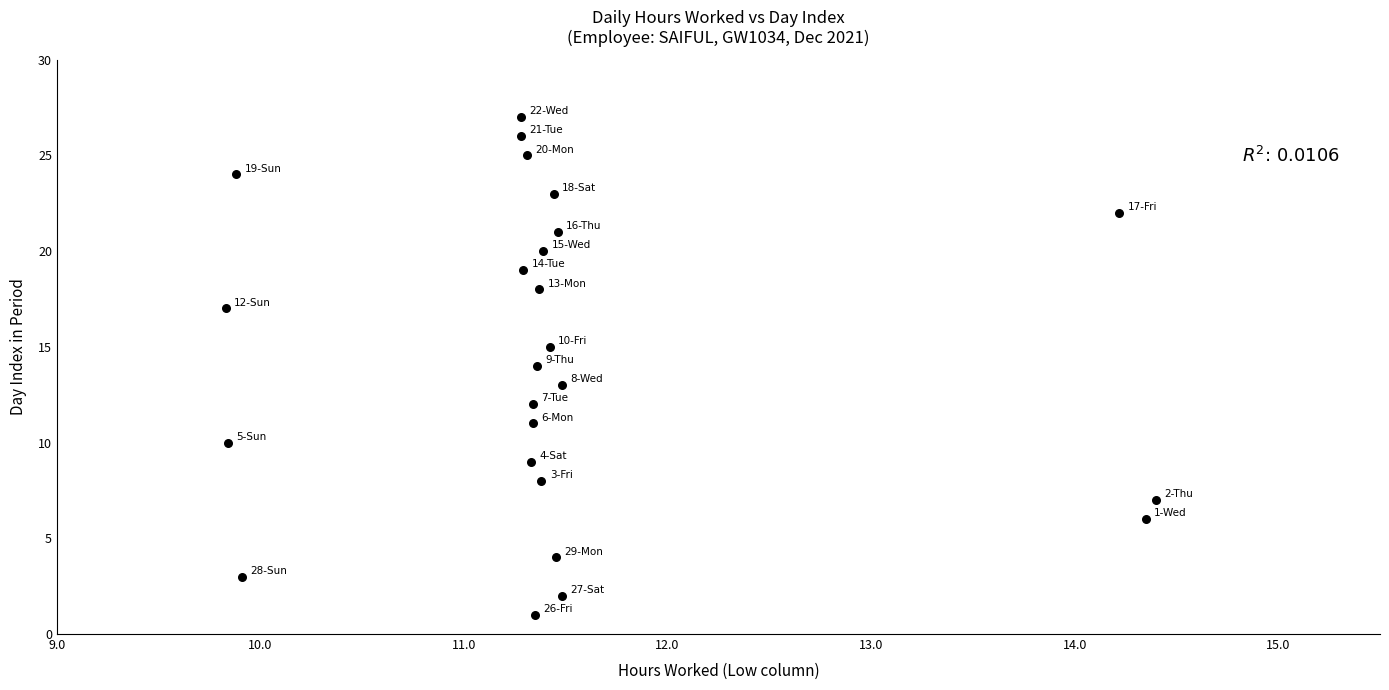

What is the range of Y values (max minus min)?

26